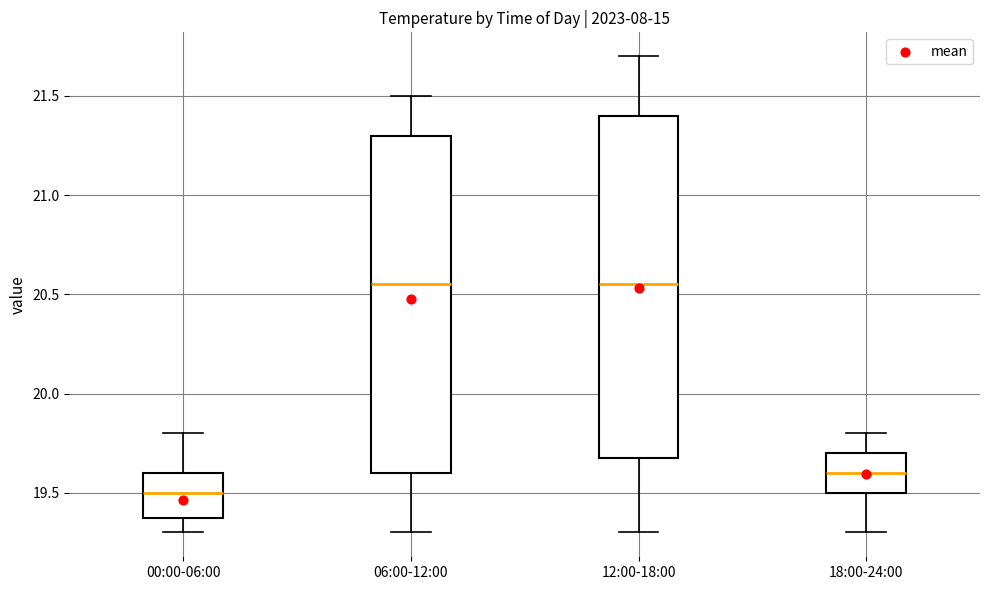

Where does the lower whisker of the box for 18:00-24:00 end on the y-axis? The values are not printed on the chart, so give them approximately, as read against the axis.

19.30